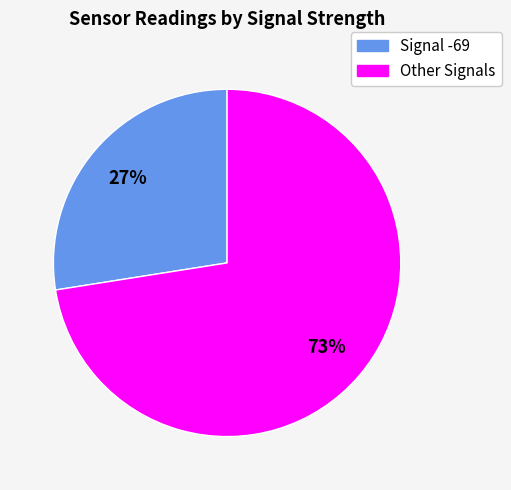

To the nearest percent, what percentage of the pie is Signal -69?

27%